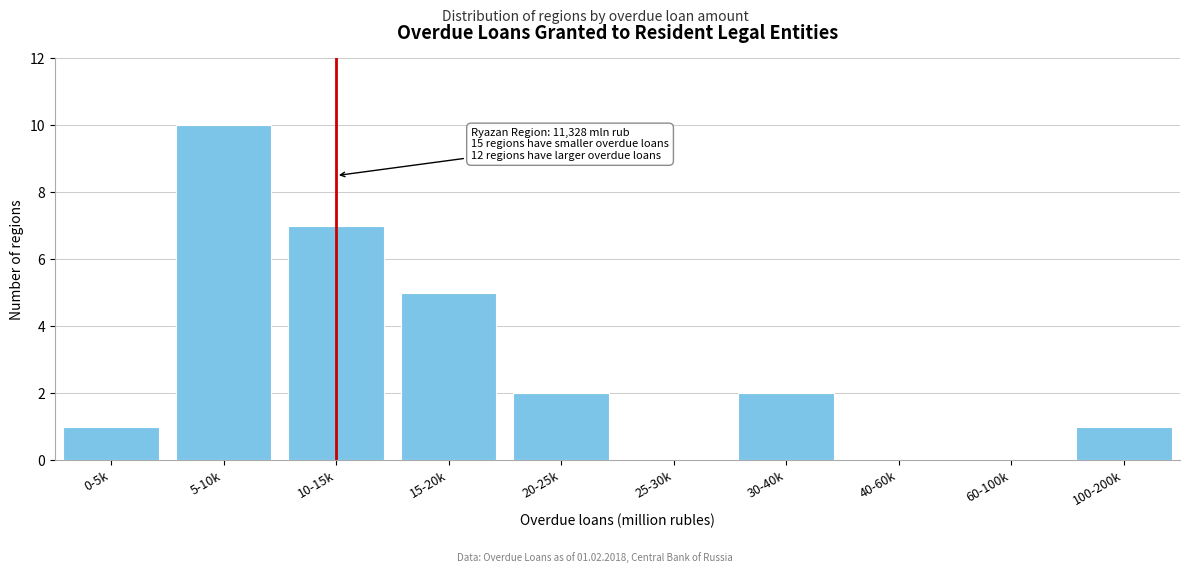

What is the greatest value displayed?

10